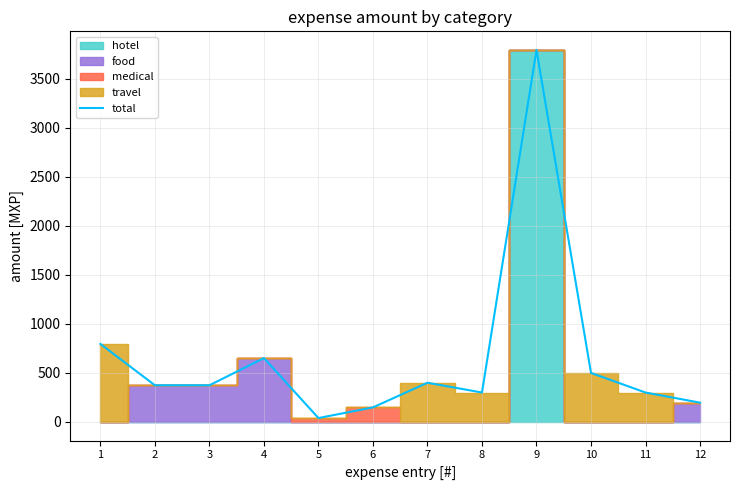

What is the difference between the second highest and second lowest values?

646.5